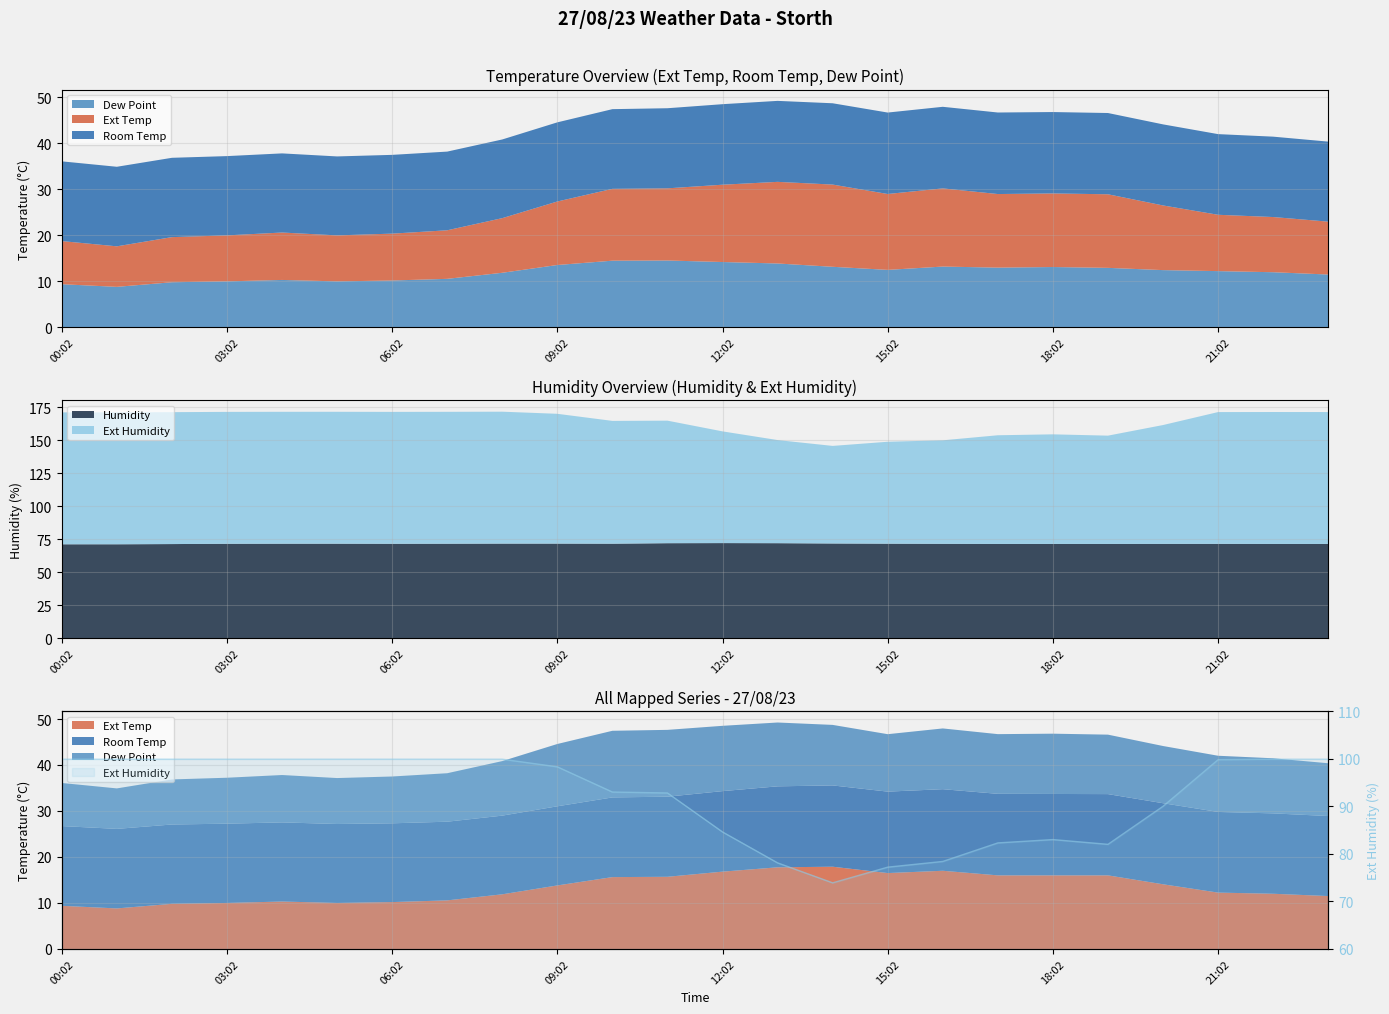

Does the chart have visible grid lines?

Yes